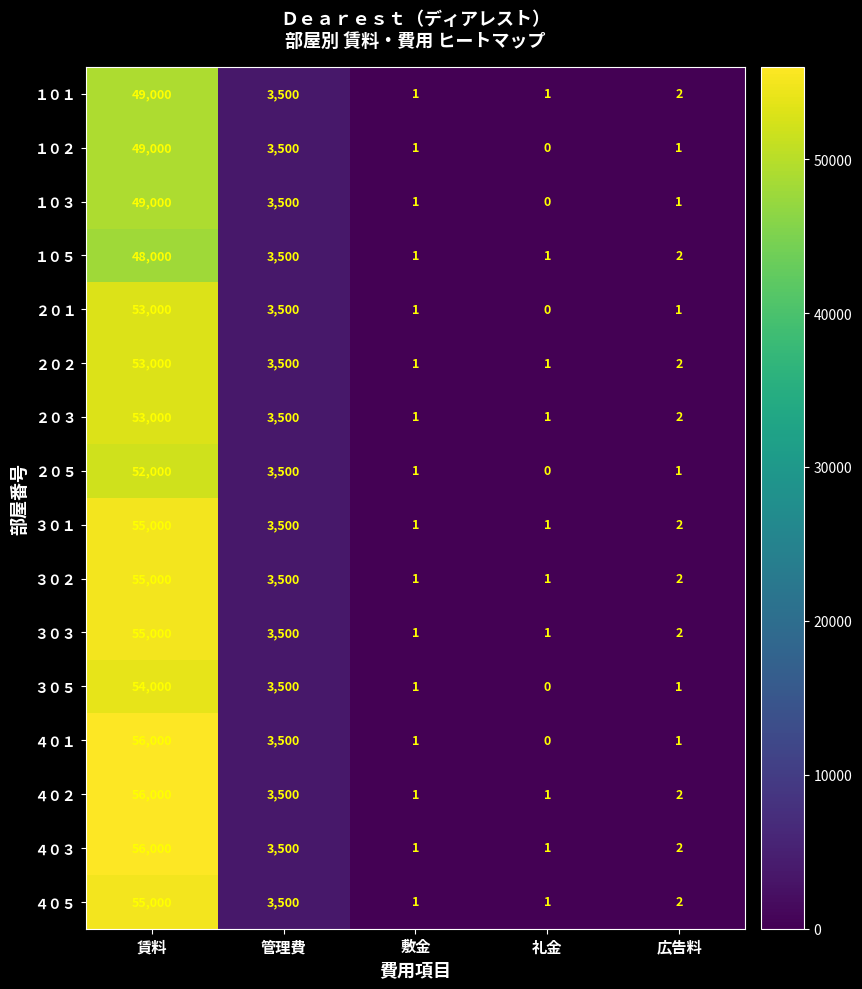

What is the greatest value displayed?

56000